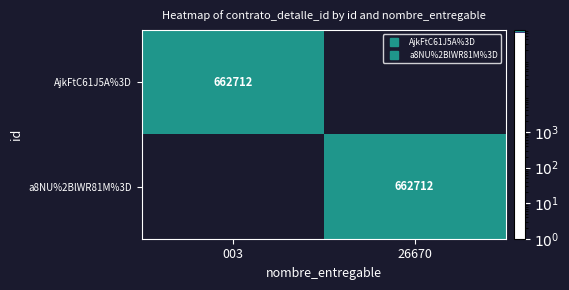

At which category does the chart reach its minimum across all series?

26670